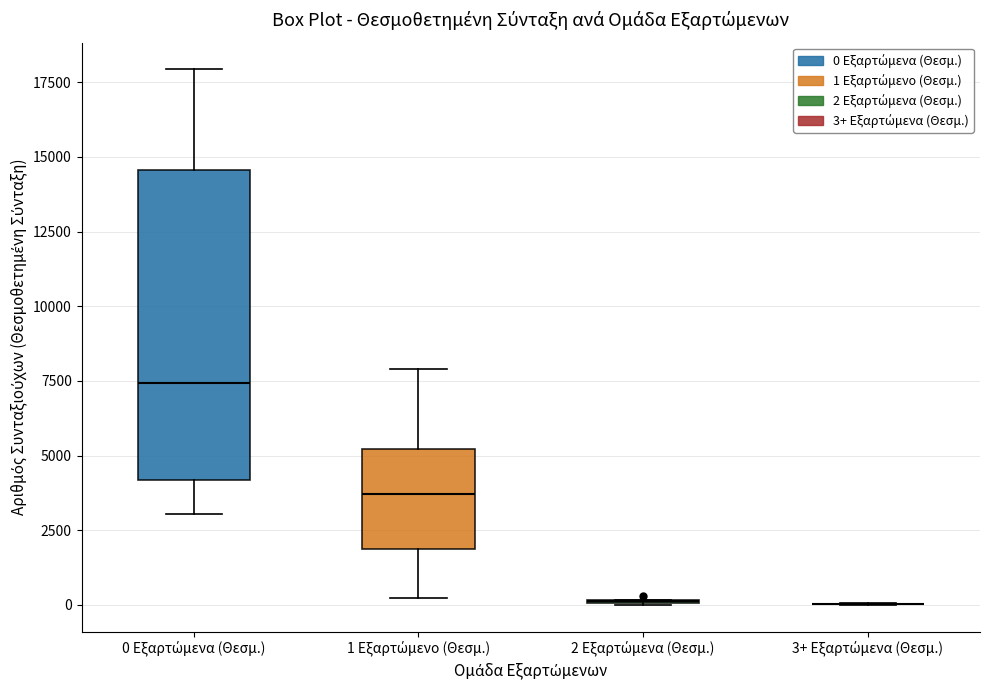

Reading left to right, read every box against the y-axis: the position of its median line, the range the box covers, and the ends of its whiskers. The values are not printed on the chart, so give them approximately, as read against the axis.

0 Εξαρτώμενα (Θεσμ.): median 7500, box 4000 to 14500, whiskers 3000 to 18000
1 Εξαρτώμενο (Θεσμ.): median 3500, box 2000 to 5000, whiskers 0 to 8000
2 Εξαρτώμενα (Θεσμ.): box collapsed to a line at 0, whiskers 0 to 0
3+ Εξαρτώμενα (Θεσμ.): box collapsed to a line at 0, whiskers 0 to 0